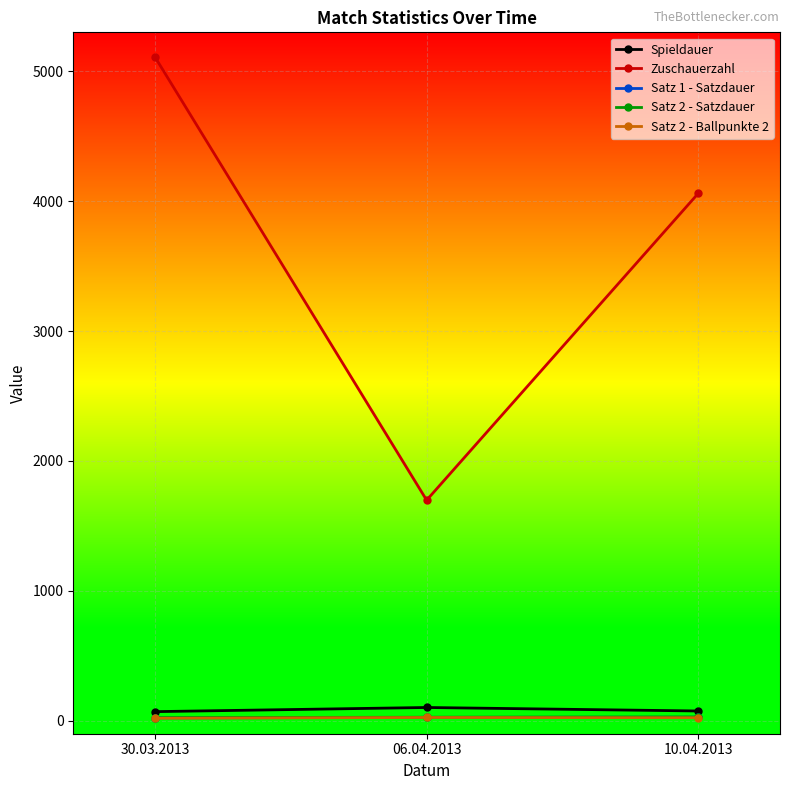

Which category has the highest value in the Zuschauerzahl series?

30.03.2013